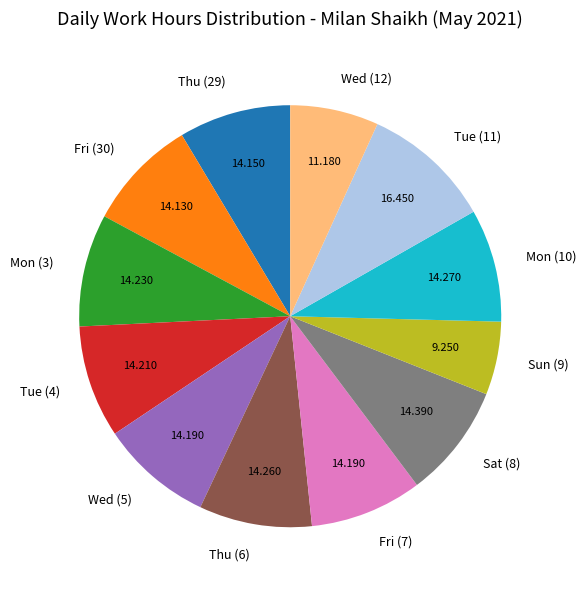

Is the sum of Thu (29) and Thu (6) greater than half?

No